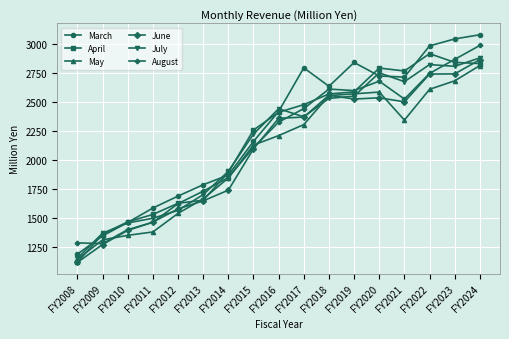

Where is the first local maximum for March?

FY2017